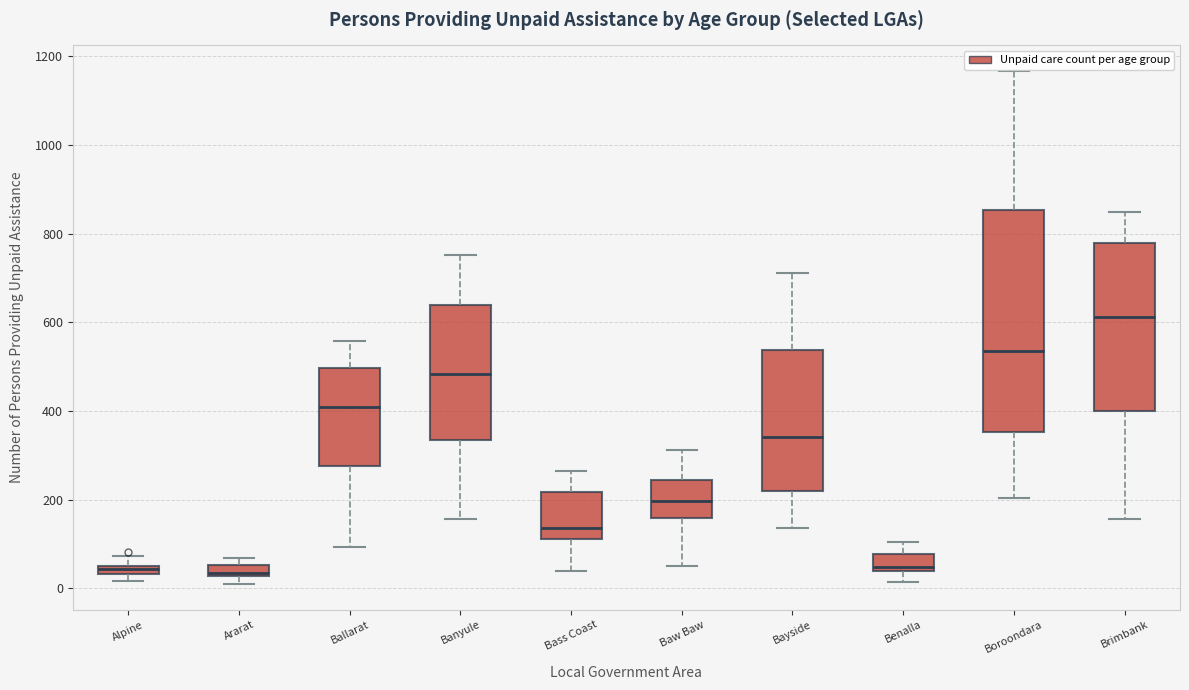

Where is the lower edge of the box for Bass Coast on the y-axis? The values are not printed on the chart, so give them approximately, as read against the axis.

120